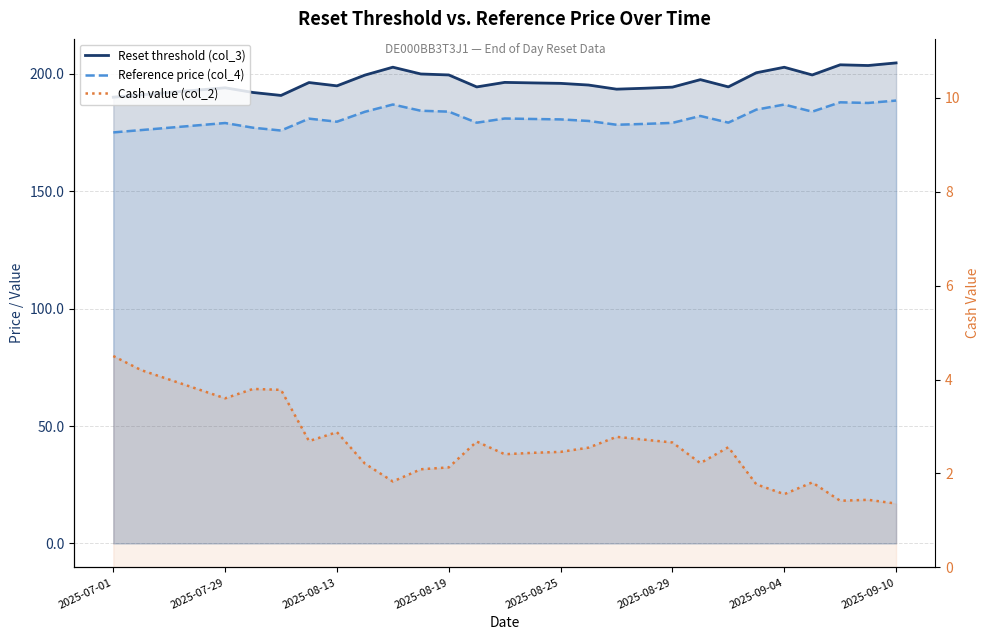

At how many categories does at least one series exceed 142?

29